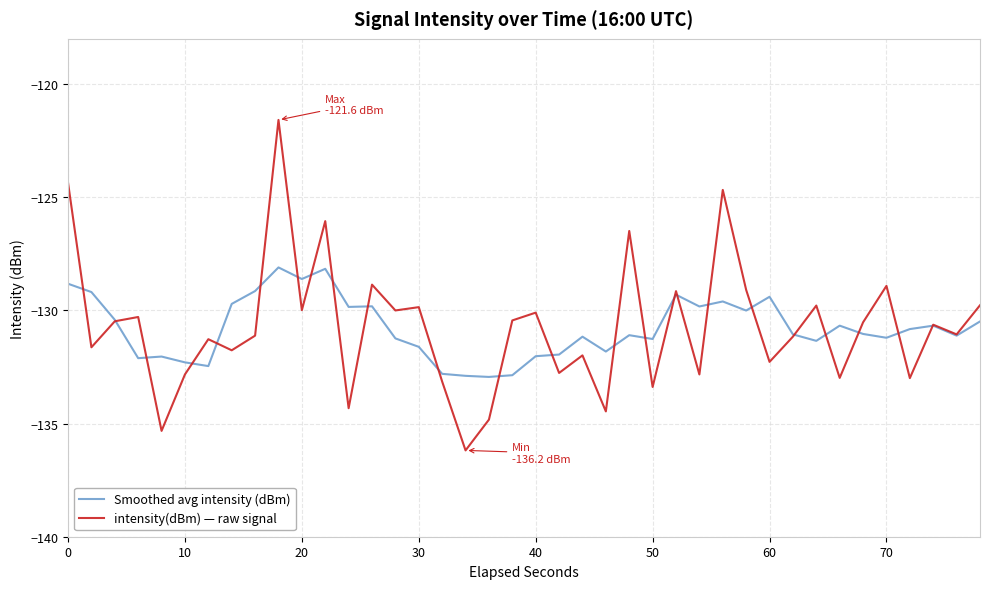

What is the smallest value displayed?

-136.2